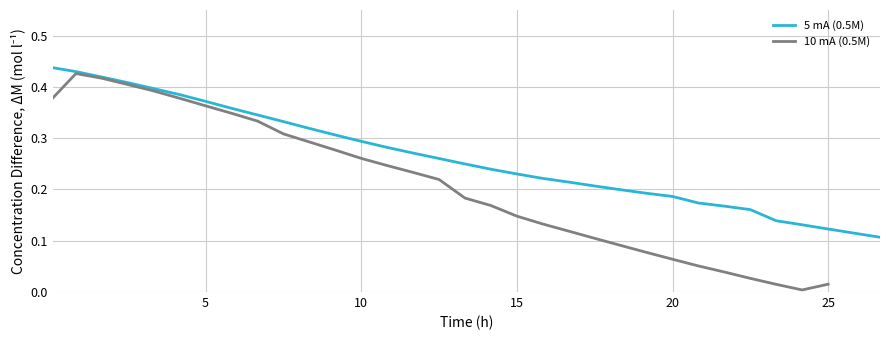

What is the difference between the second highest and minimum values?

0.3